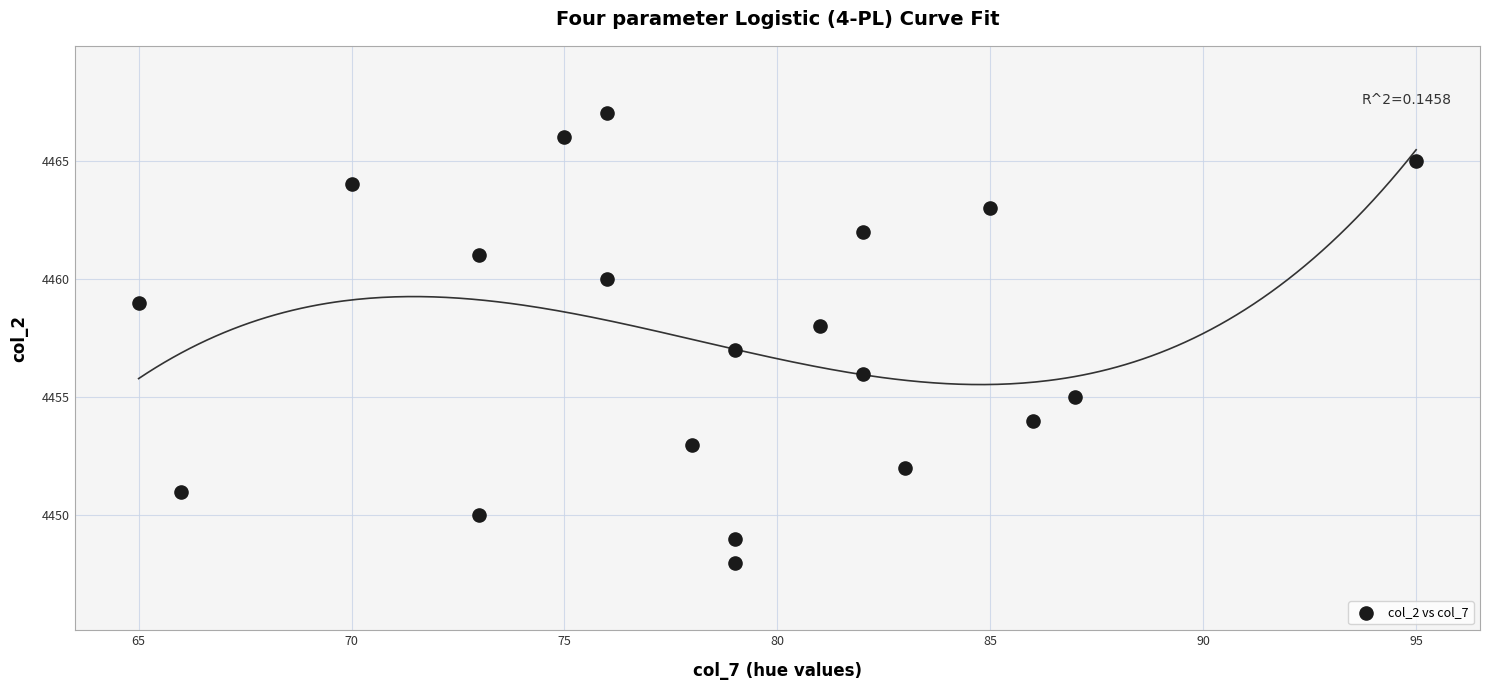

What is the range of Y values (max minus min)?

19